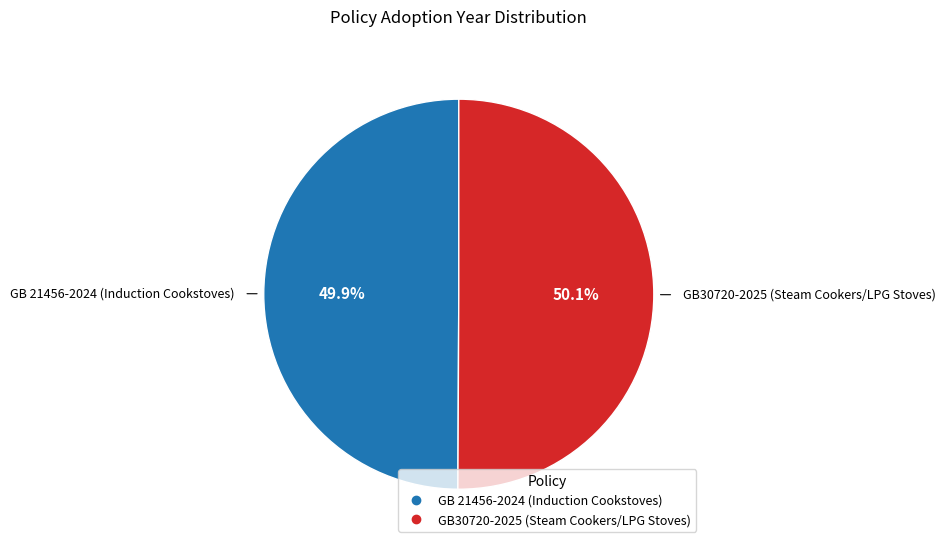

What percentage do GB30720-2025 (Steam Cookers/LPG Stoves) and GB 21456-2024 (Induction Cookstoves) together represent?

100.0%